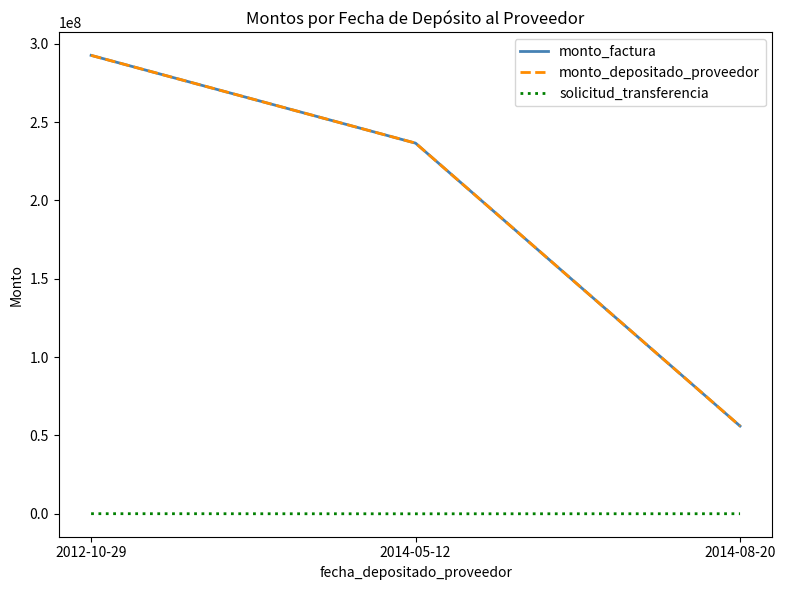

At 2012-10-29, list the series in order from largest to smallest.

monto_factura, monto_depositado_proveedor, solicitud_transferencia